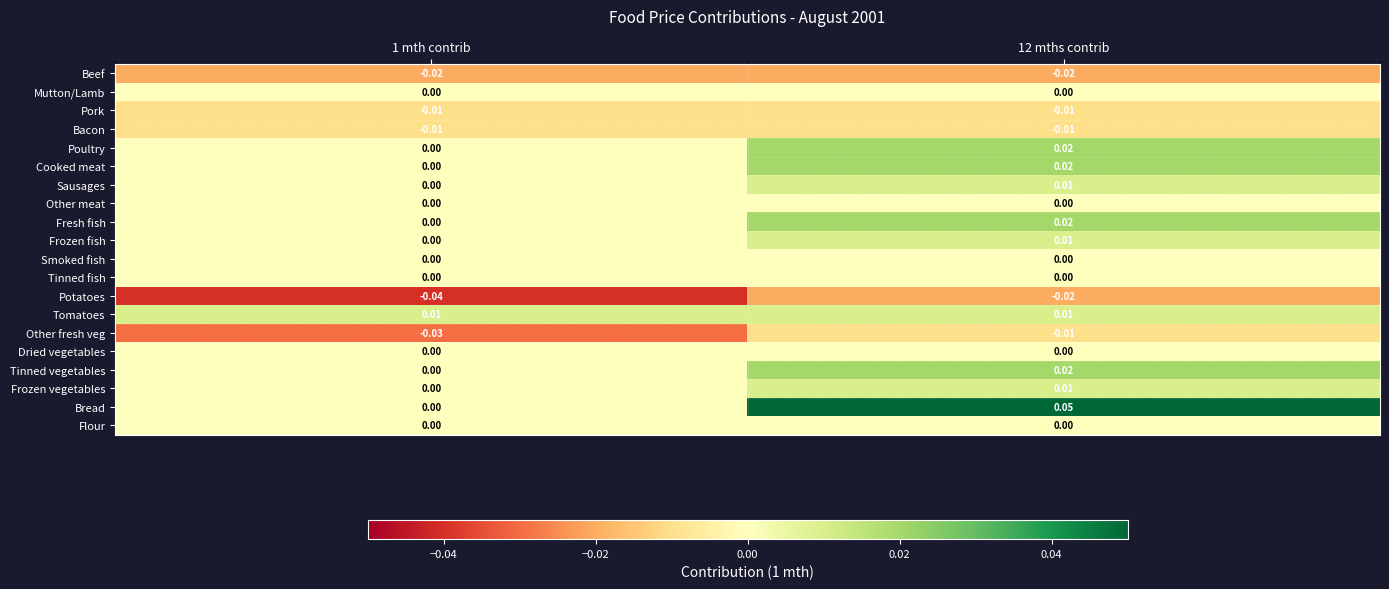

Is the value of Bacon at 12 mths contrib greater than the value of Poultry at 12 mths contrib?

No